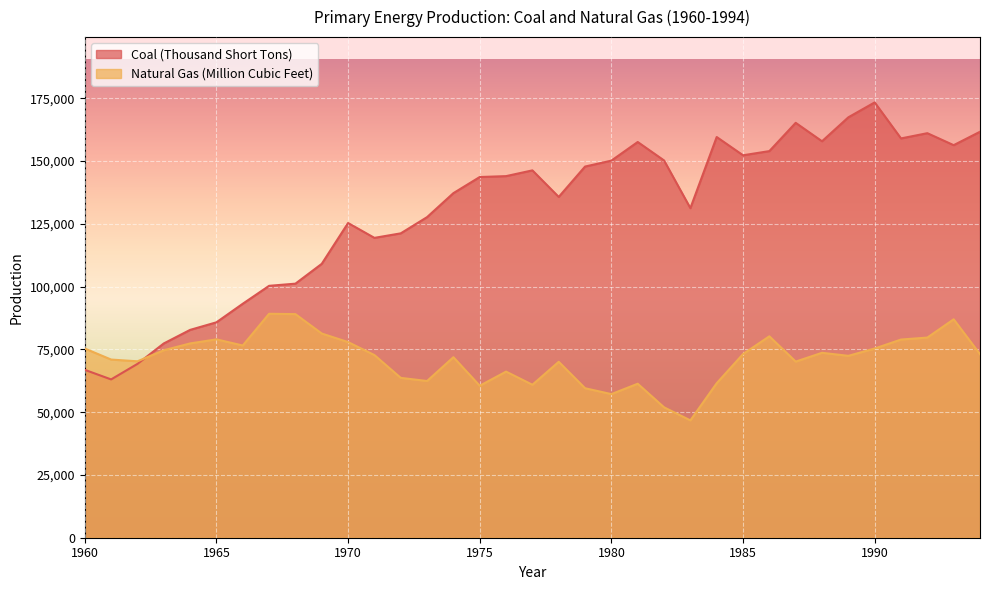

List the series in order of their peak value, highest first.

Coal (Thousand Short Tons), Natural Gas (Million Cubic Feet)